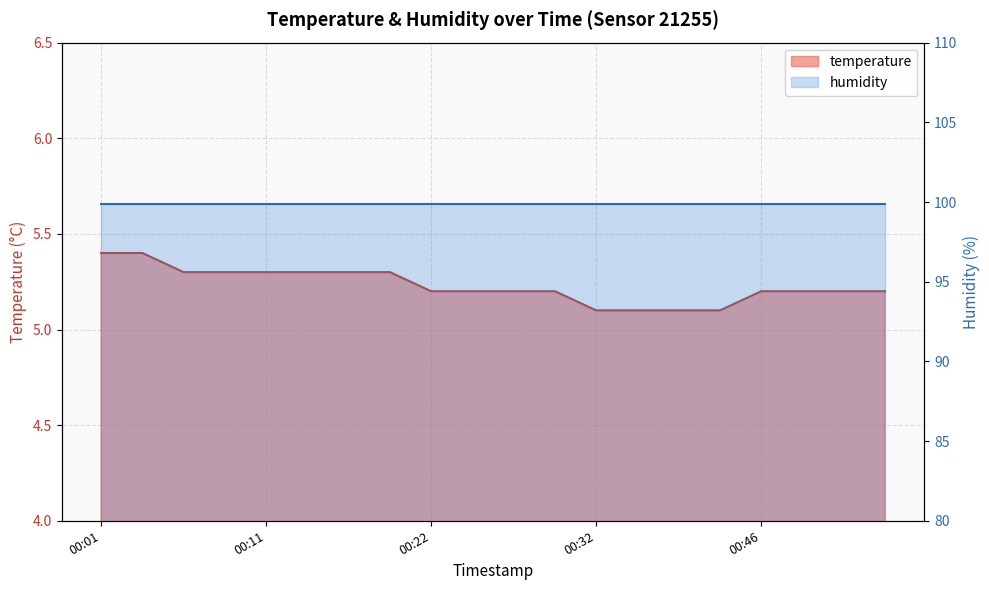

The value at 00:06 is 5.3. True or false?

True